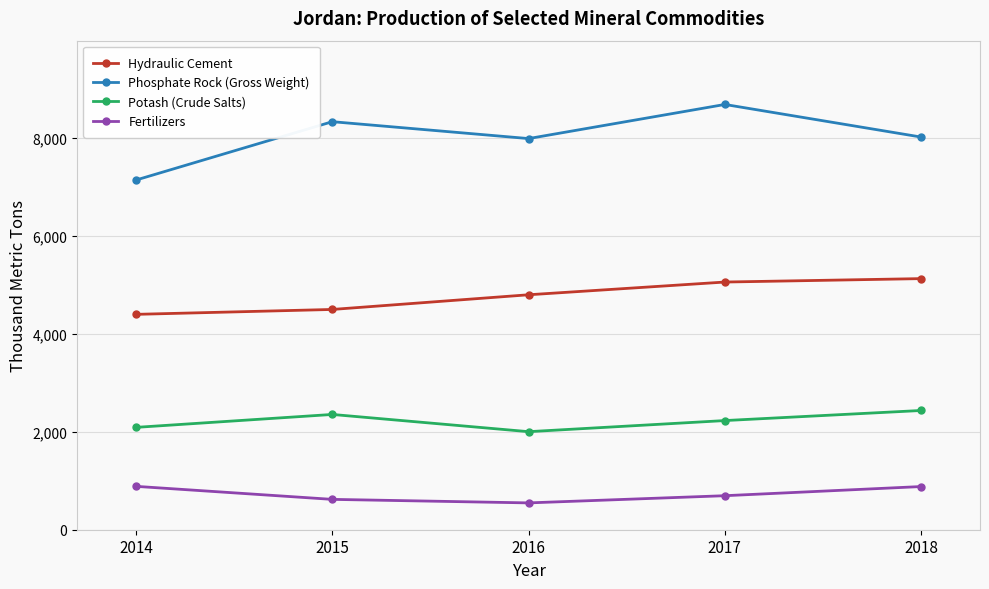

At which label does Phosphate Rock (Gross Weight) reach its peak?

2017